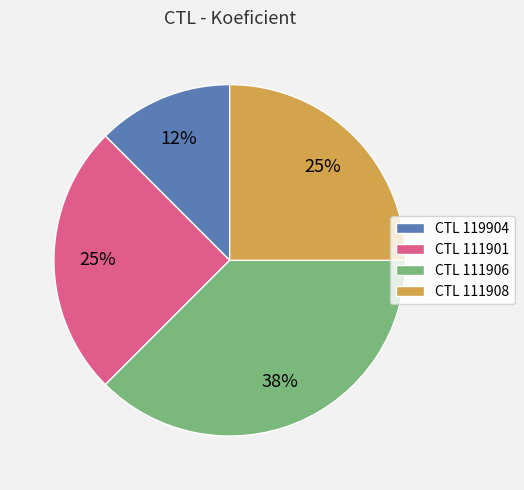

What is the largest slice in the pie chart?

CTL 111906